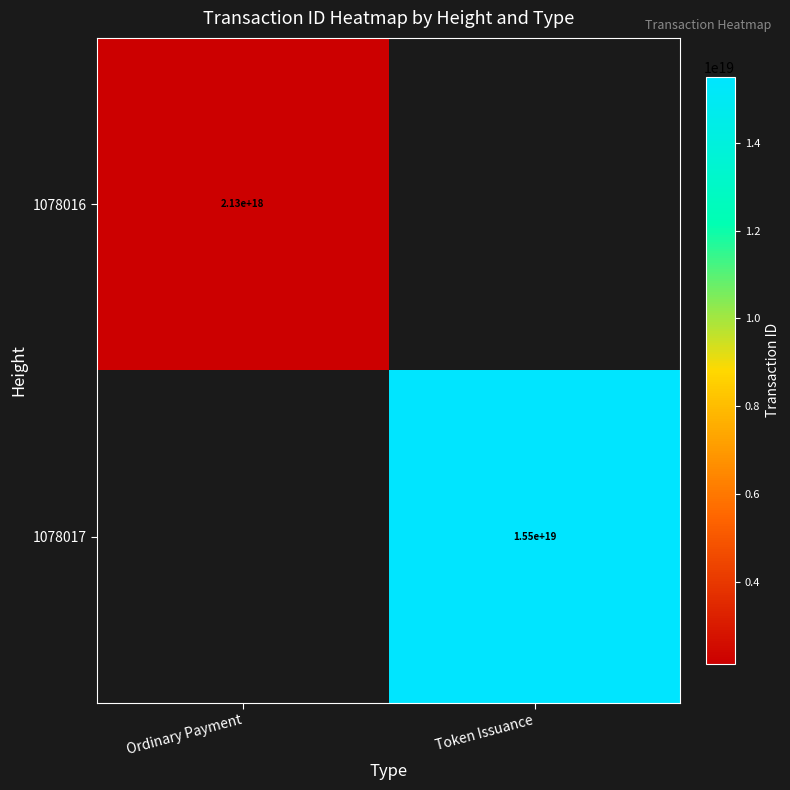

The value of 1078016 at Ordinary Payment is 2130000000000000000. True or false?

True